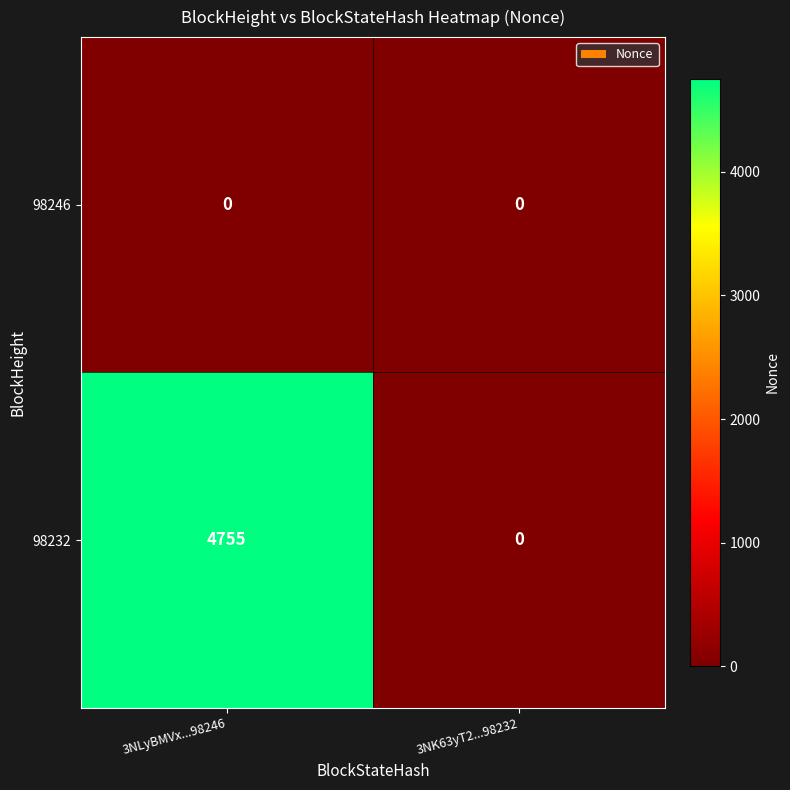

Reading left to right, what are all the values shown in this chart?

98246: 3NLyBMVx...98246=0	3NK63yT2...98232=0
98232: 3NLyBMVx...98246=4755	3NK63yT2...98232=0